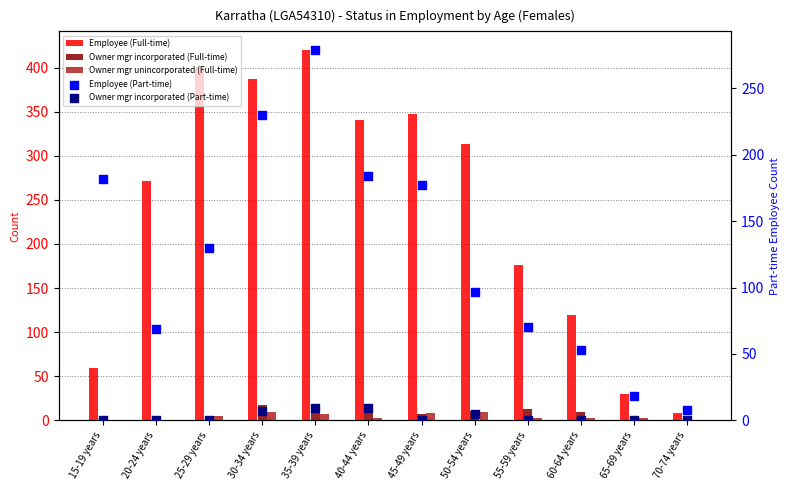

What are all the series names shown in the legend?

Employee (Full-time), Owner mgr incorporated (Full-time), Owner mgr unincorporated (Full-time), Employee (Part-time), Owner mgr incorporated (Part-time)